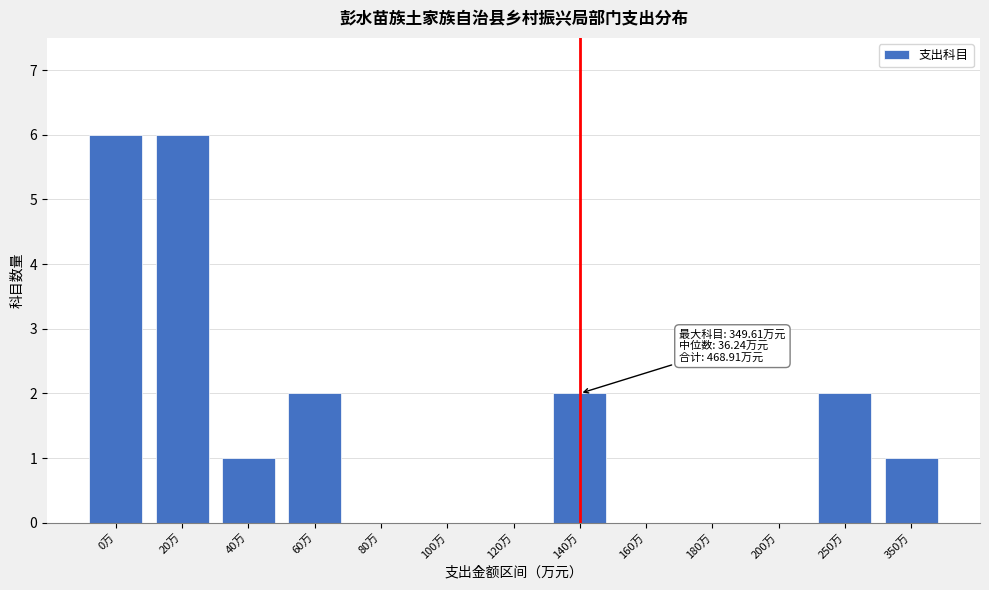

Reading left to right, what are all the values shown in this chart?

0万=6	20万=6	40万=1	60万=2	80万=0	100万=0	120万=0	140万=2	160万=0	180万=0	200万=0	250万=2	350万=1